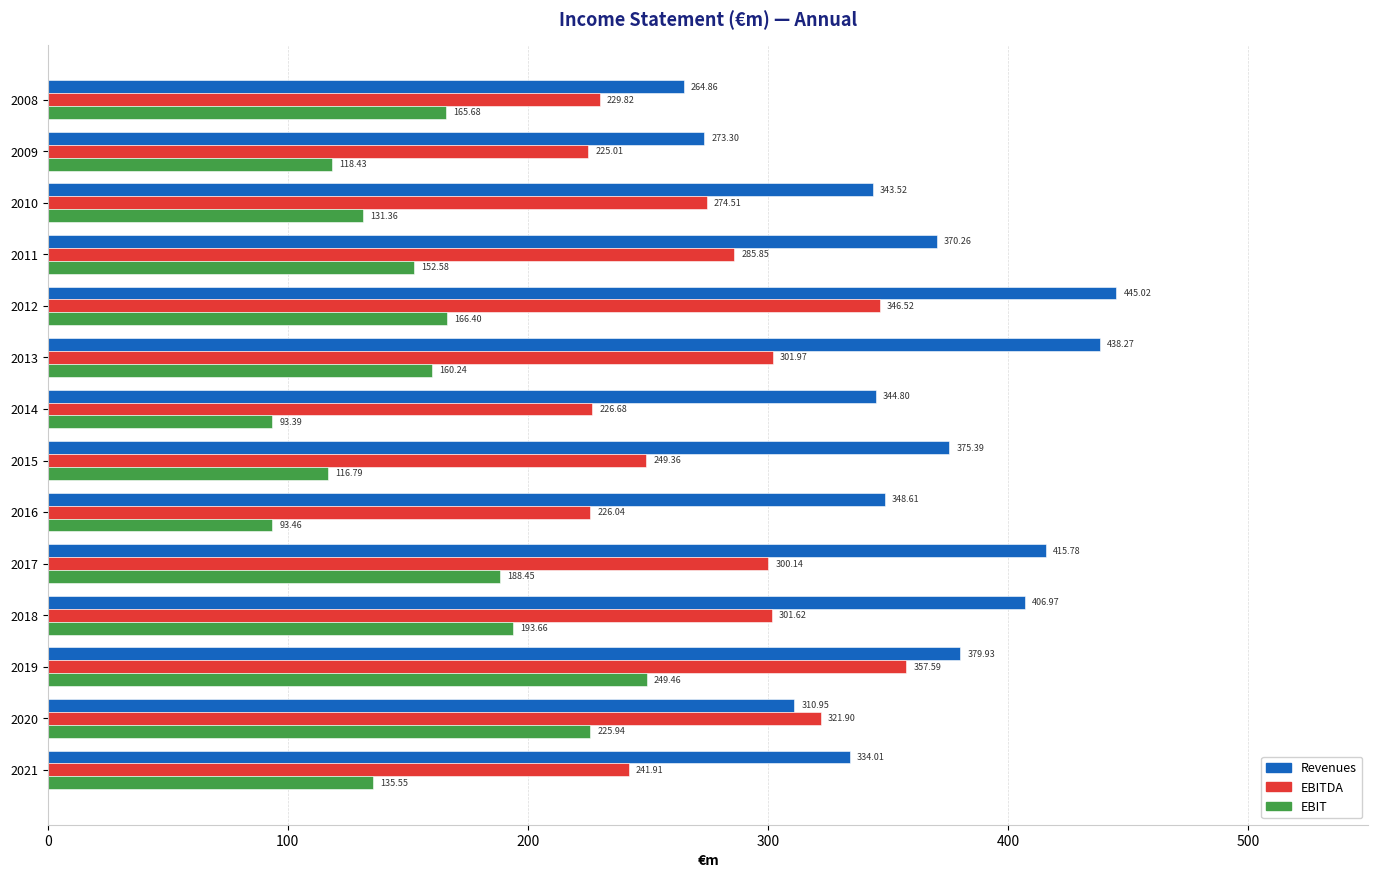

Is the value of EBIT at 2013 greater than the value of EBITDA at 2016?

No